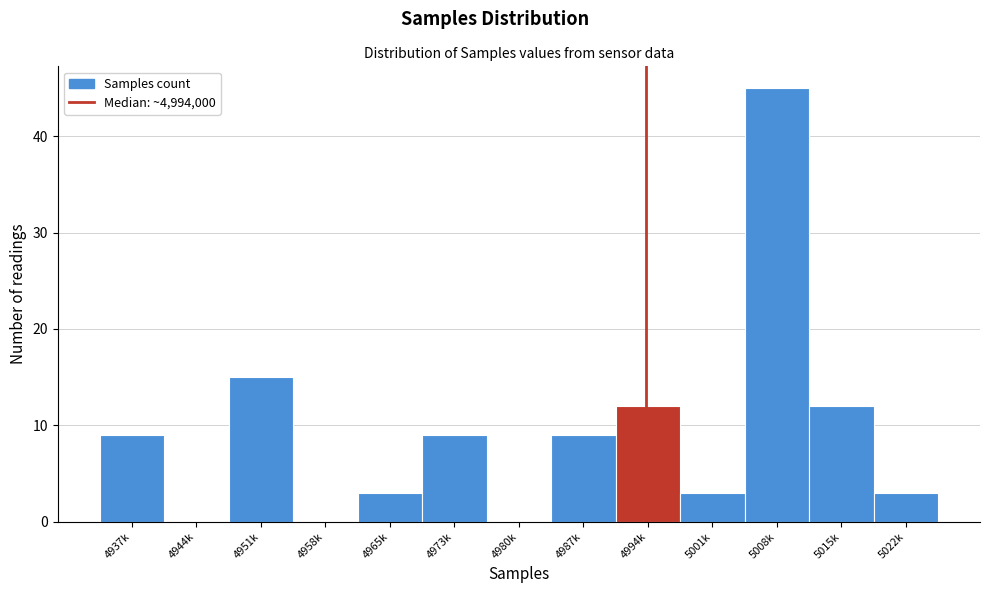

Reading right to left, transcribe all the data shown in this chart.

5022k=3	5015k=12	5008k=45	5001k=3	4994k=12	4987k=9	4980k=0	4973k=9	4965k=3	4958k=0	4951k=15	4944k=0	4937k=9